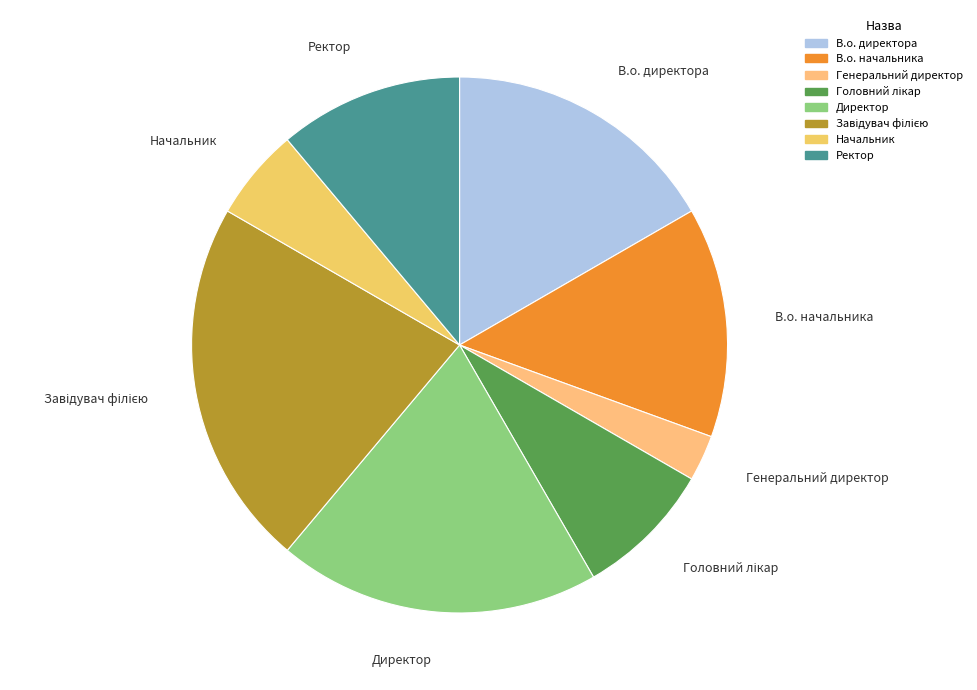

Which slice is the smallest?

Генеральний директор